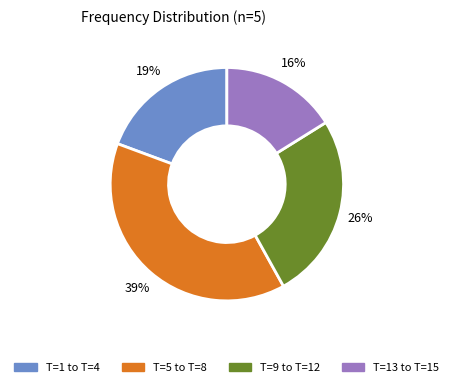

To the nearest percent, what is the average slice percentage?

25%